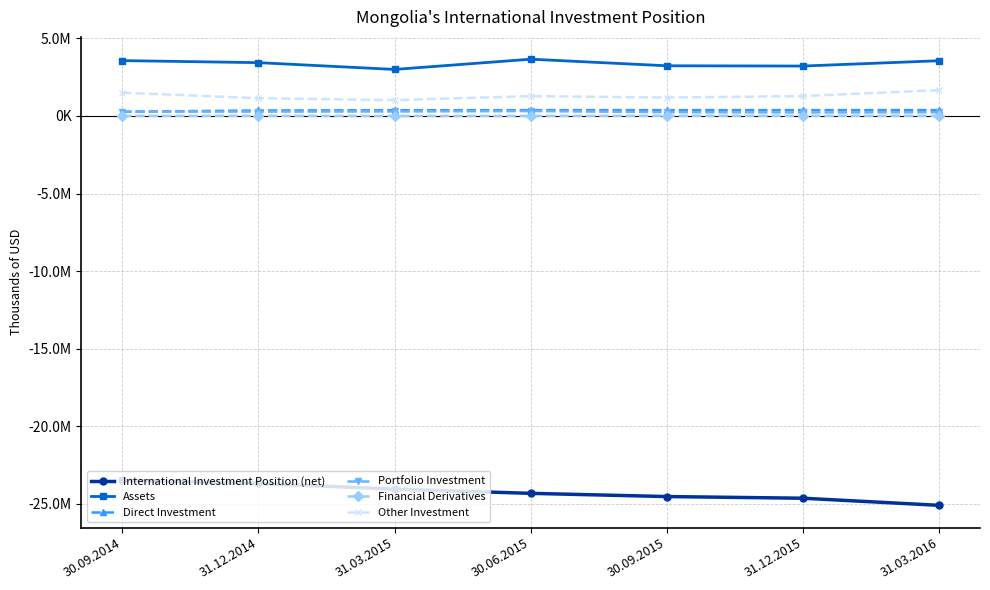

True or false: International Investment Position (net) and Assets intersect in this chart.

False